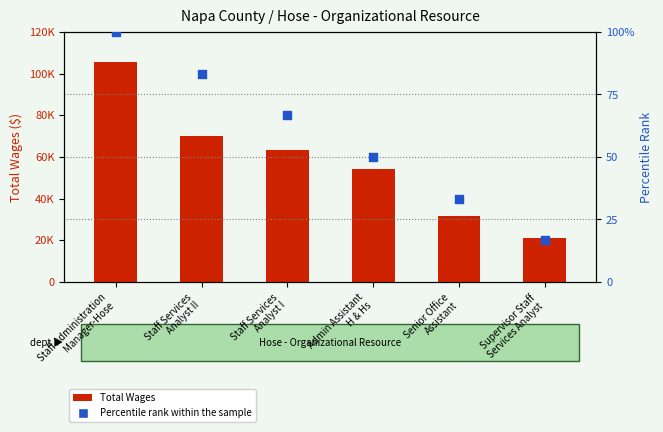

Is the value of Percentile rank within the sample at Senior Office
Assistant greater than the value of Total Wages at Admin Assistant
H & Hs?

No